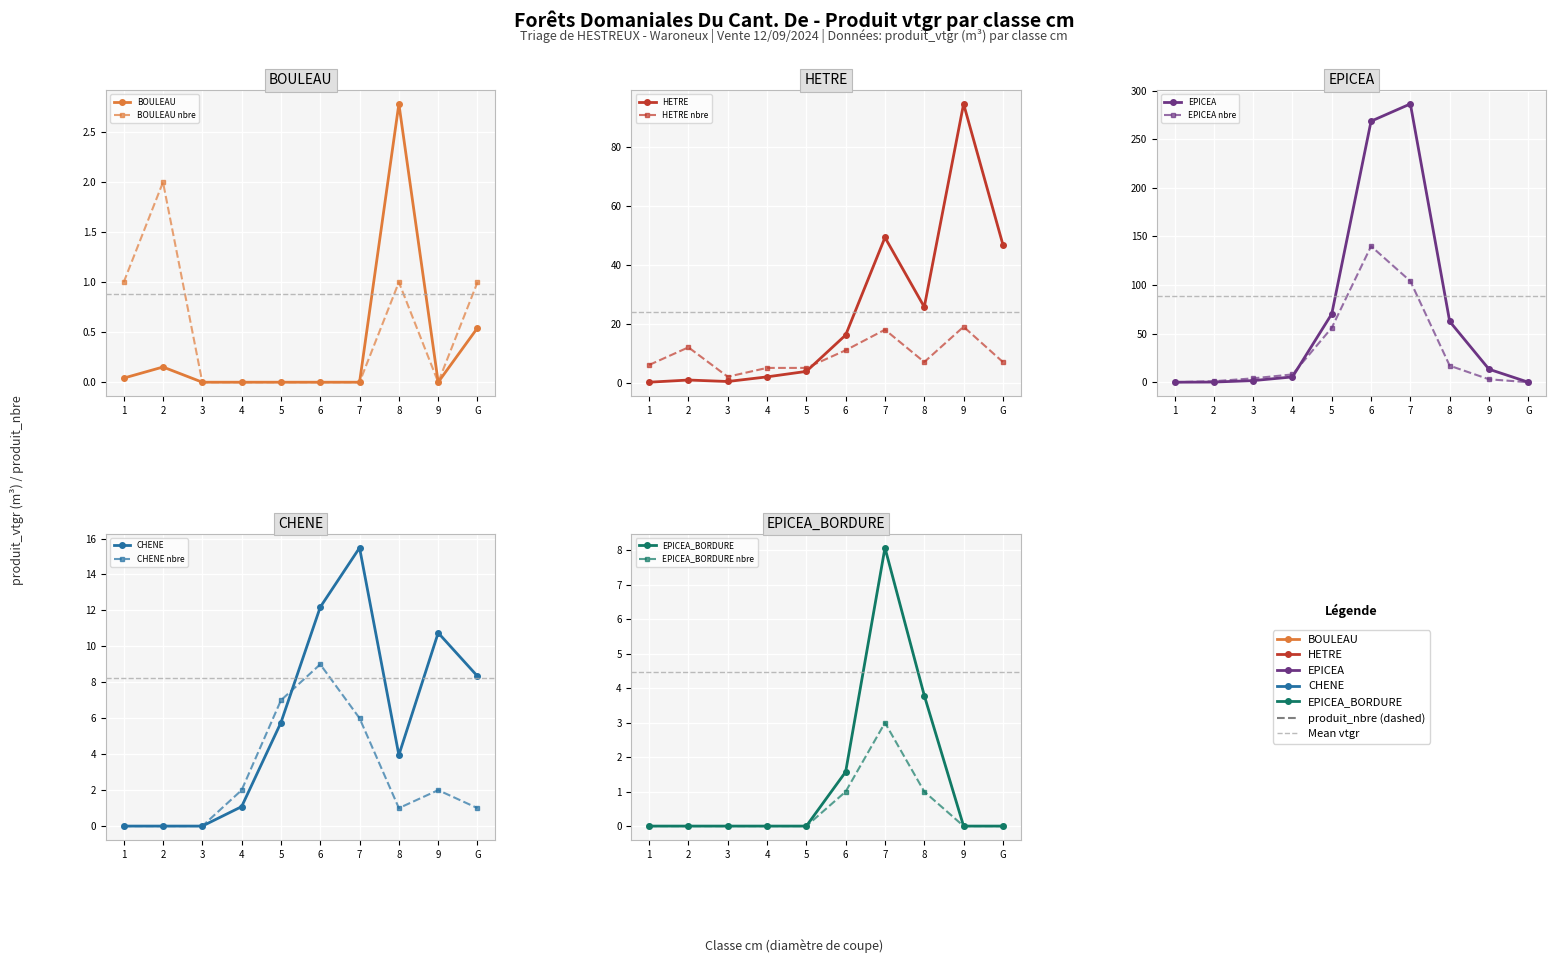

What is the difference between the second highest and minimum values in the CHENE series?

12.2